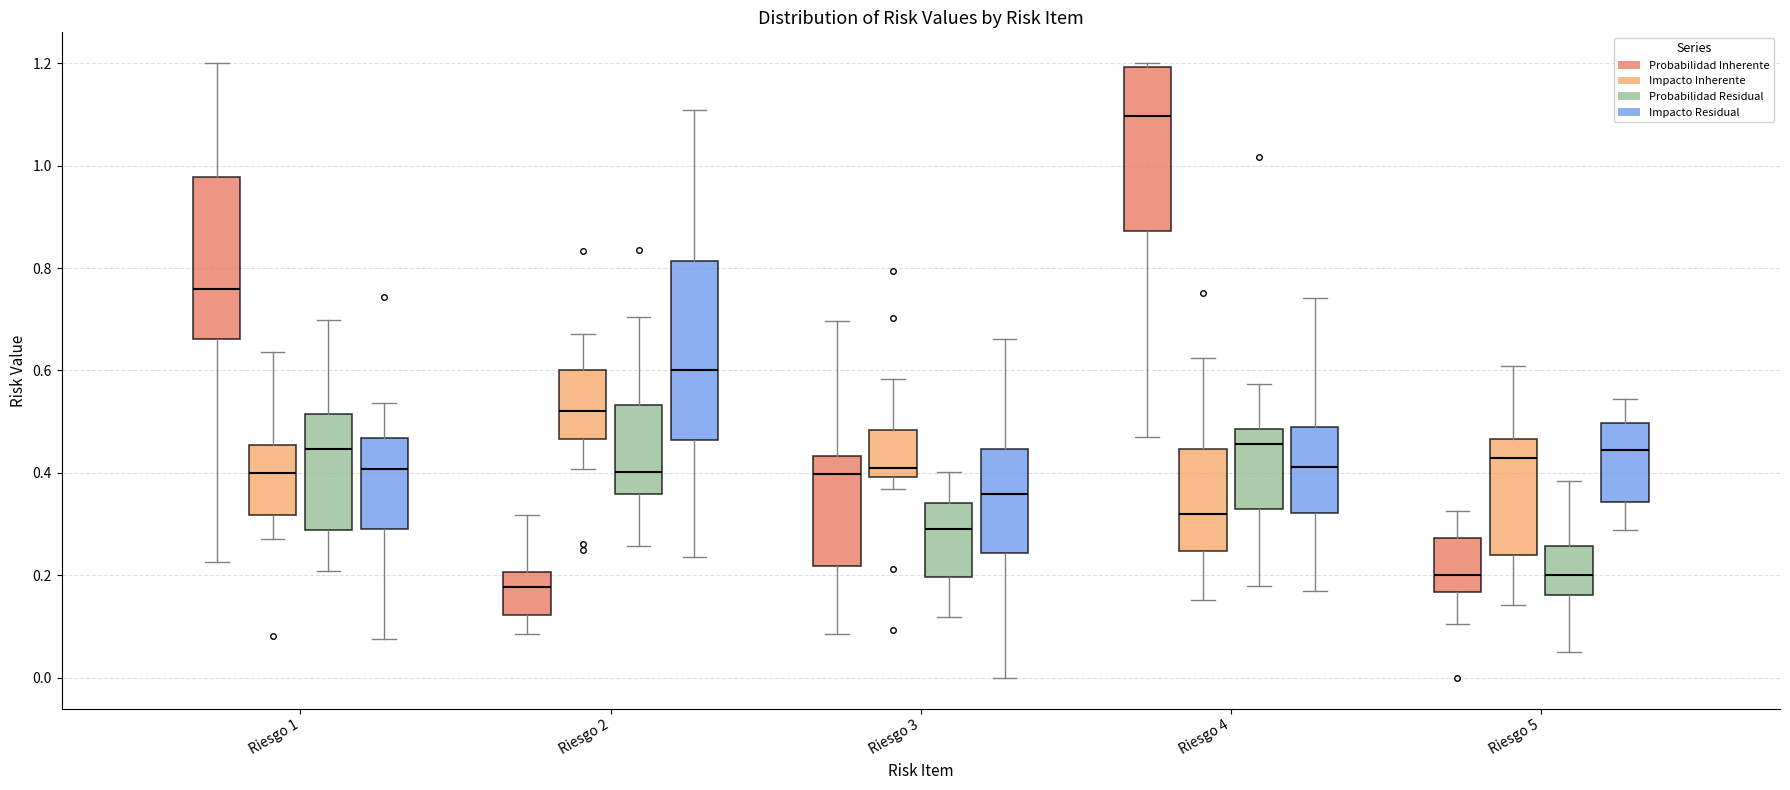

Where is the lower edge of the box for Riesgo 2 (Impacto Residual) on the y-axis? The values are not printed on the chart, so give them approximately, as read against the axis.

0.46